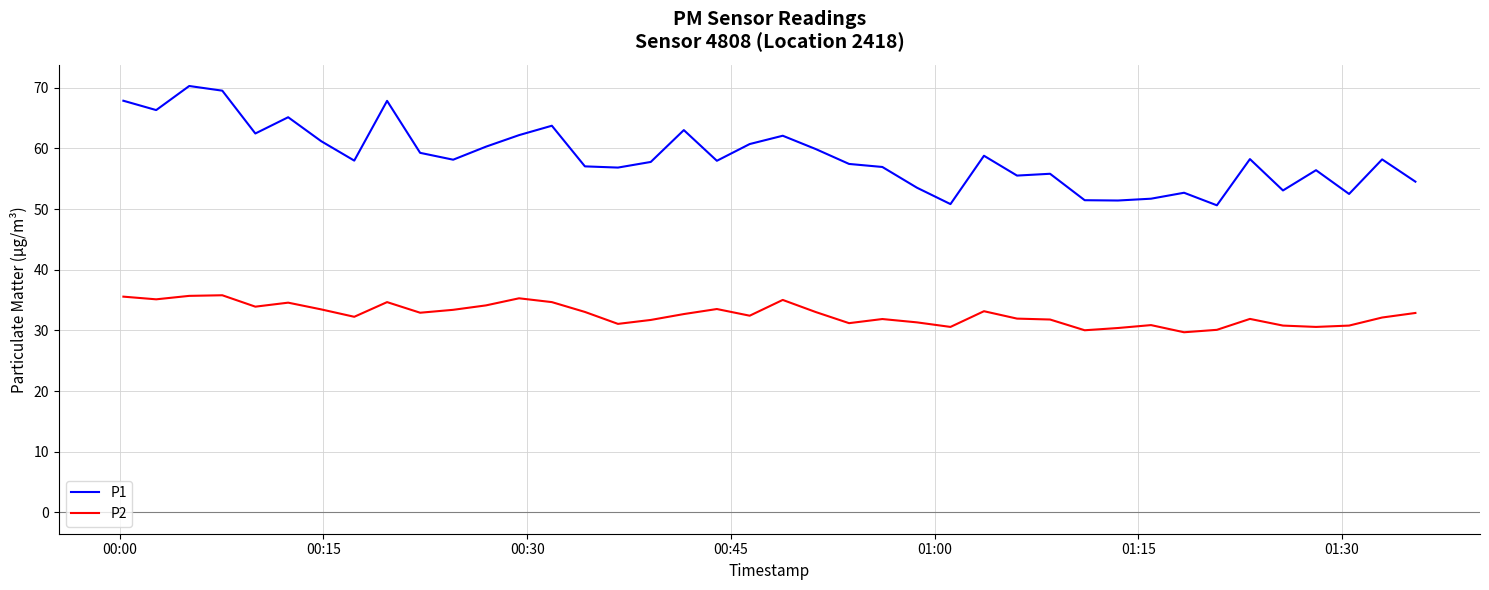

Which series has the widest spread of values?

P1